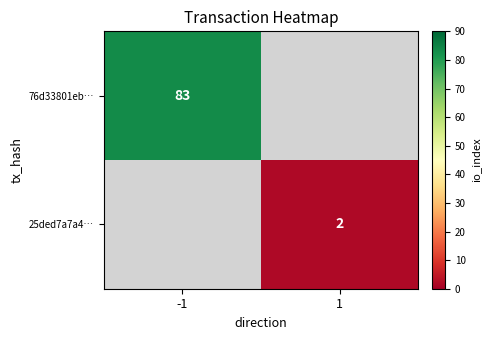

Is it true that 76d33801eb… equals 83 at -1?

True